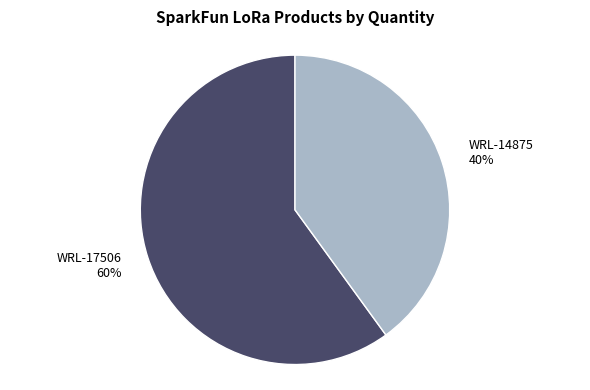

What is the ratio of the value at WRL-14875 to the value at WRL-17506?

0.7